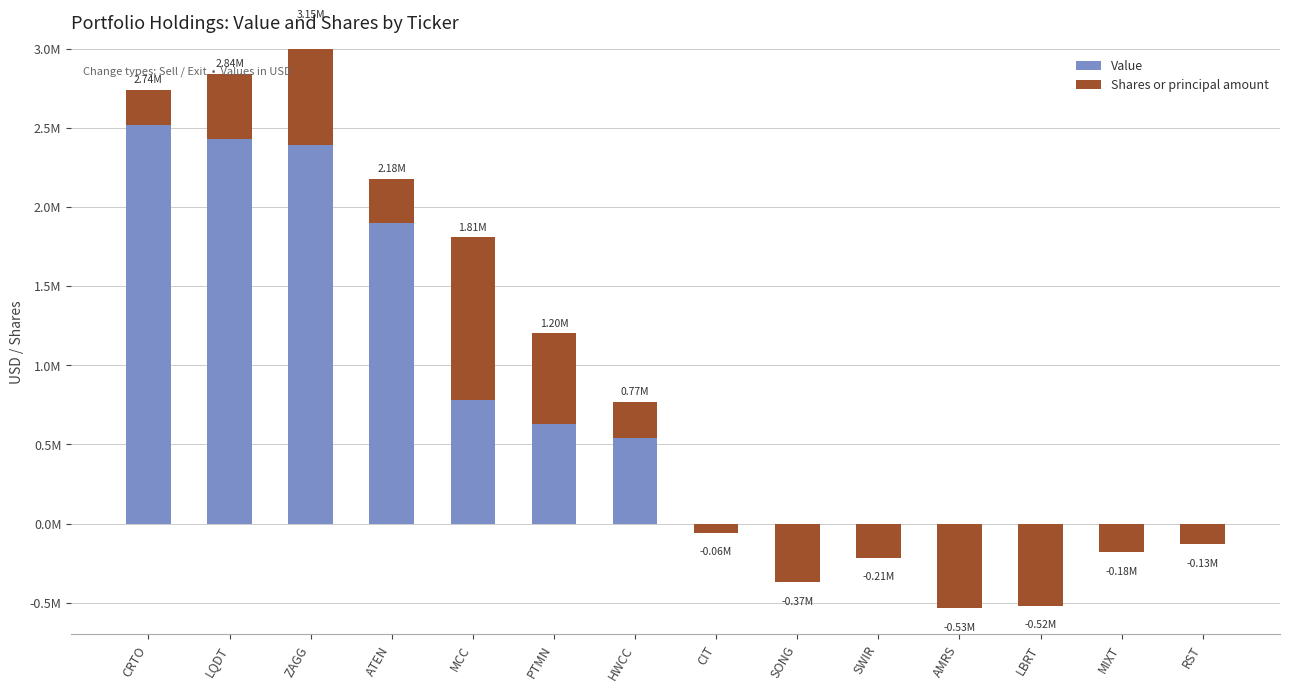

What is the smallest value displayed?

-533116